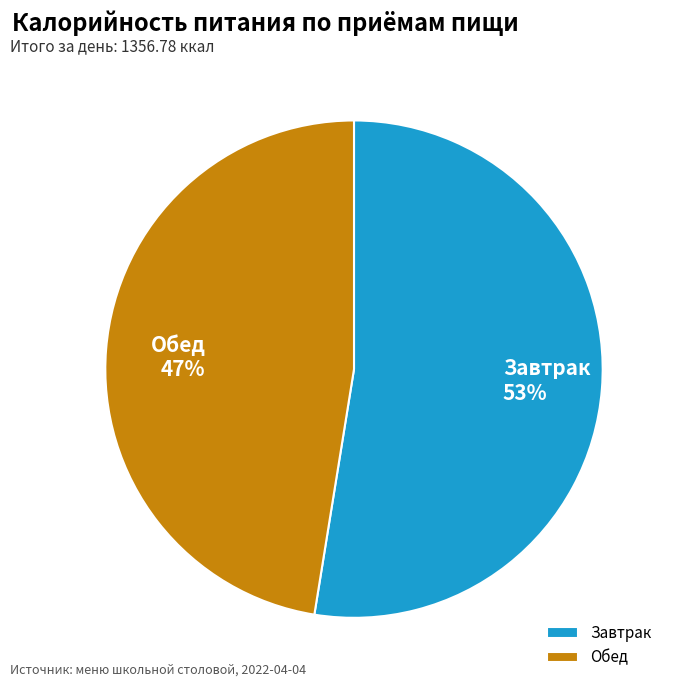

To the nearest percent, what is the combined percentage of Завтрак and Обед?

100%